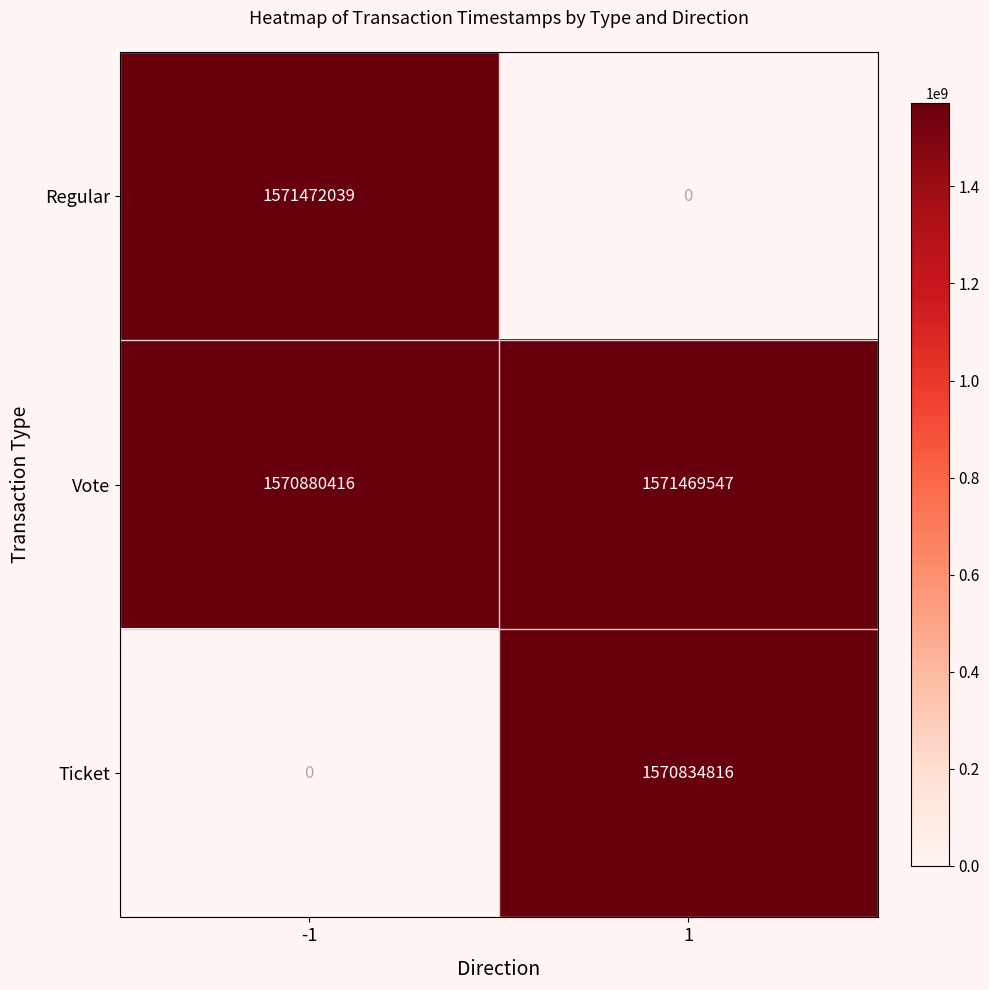

What value does the Vote series have at 1, to the nearest 100?

1571469500